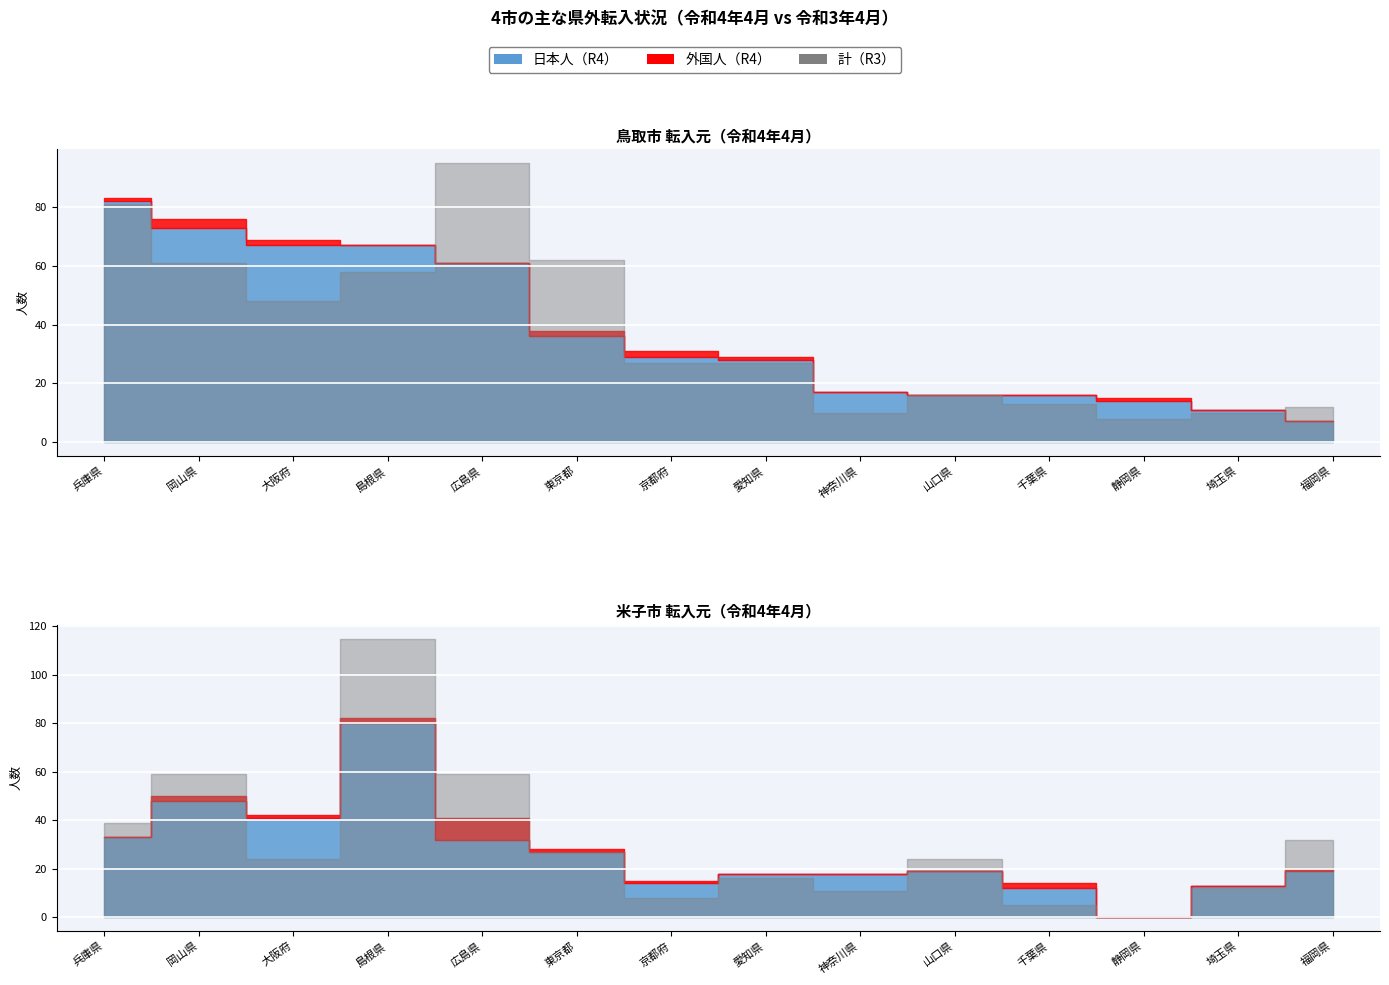

What is the average value of the 鳥取市_計_R3 series?

38